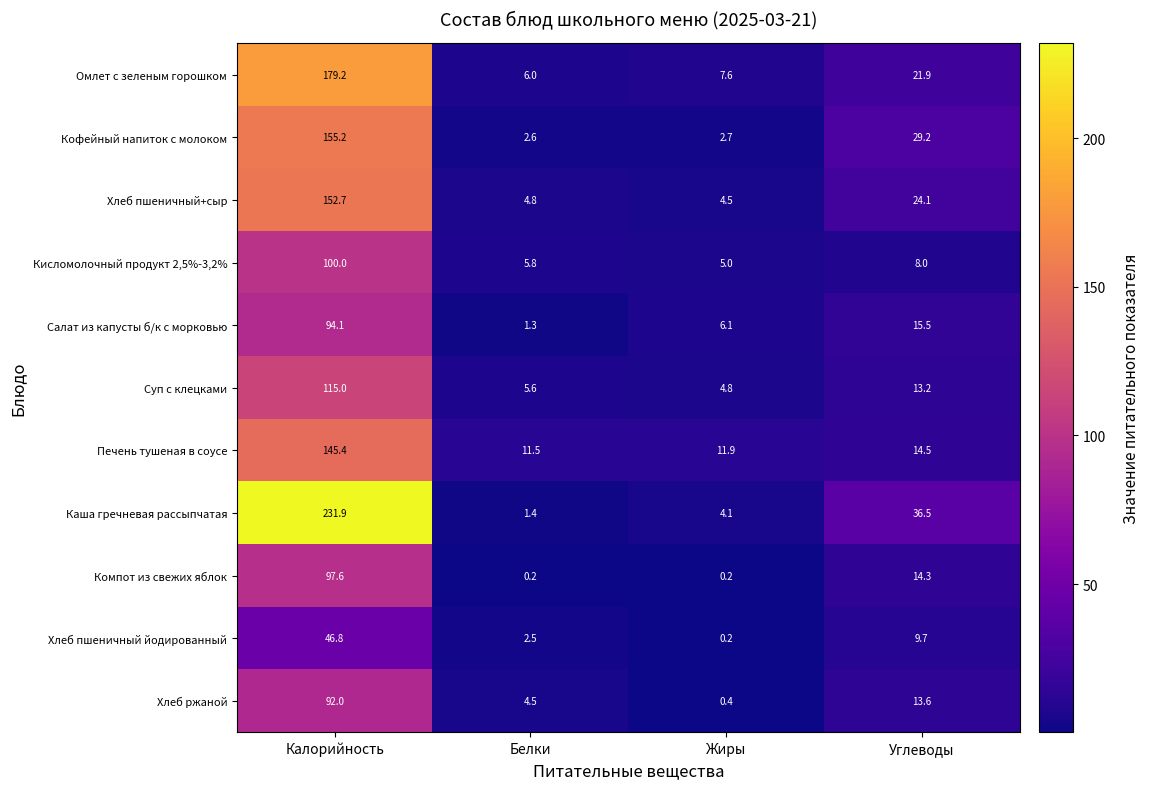

True or false: Хлеб пшеничный йодированный has a value of 9.7 at Углеводы.

True